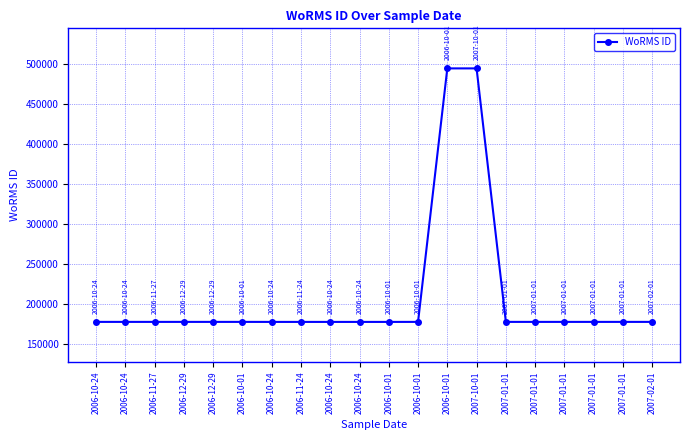

Does the chart have visible grid lines?

Yes